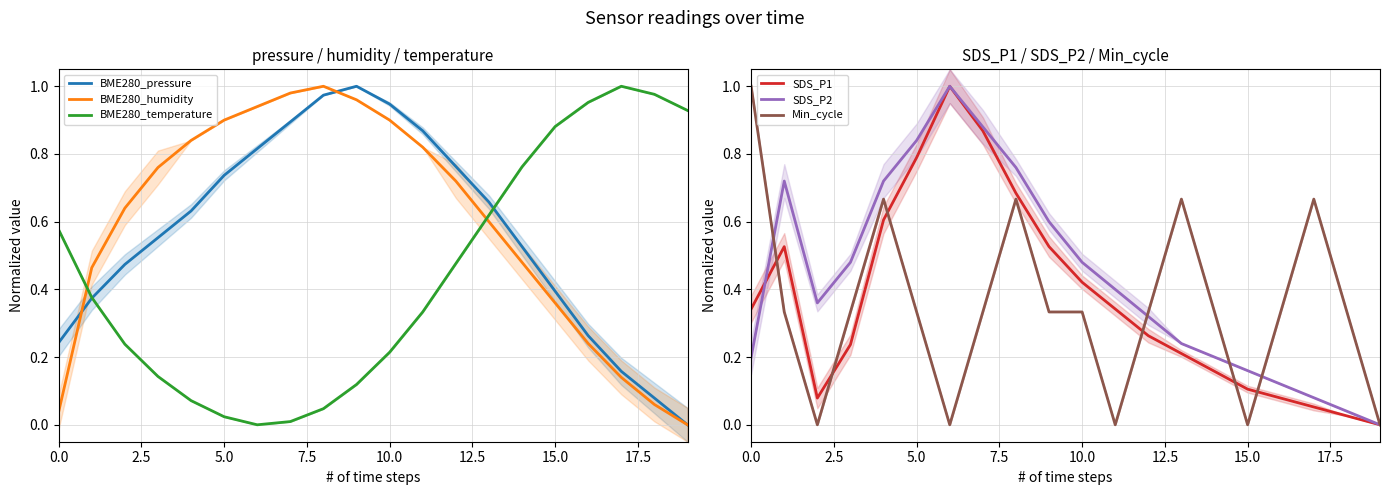

Reading right to left, list all the values displayed in this chart.

BME280_pressure: 0.0	0.1	0.2	0.3	0.4	0.5	0.7	0.8	0.9	0.9	1.0	1.0	0.9	0.8	0.7	0.6	0.6	0.5	0.4	0.2
BME280_humidity: 0.0	0.1	0.1	0.2	0.4	0.5	0.6	0.7	0.8	0.9	1.0	1.0	1.0	0.9	0.9	0.8	0.8	0.6	0.5	0.0
BME280_temperature: 0.9	1.0	1.0	1.0	0.9	0.8	0.6	0.5	0.3	0.2	0.1	0.0	0.0	0.0	0.0	0.1	0.1	0.2	0.4	0.6
SDS_P1: 0.0	0.0	0.1	0.1	0.1	0.2	0.2	0.3	0.3	0.4	0.5	0.7	0.9	1.0	0.8	0.6	0.2	0.1	0.5	0.3
SDS_P2: 0.0	0.0	0.1	0.1	0.2	0.2	0.2	0.3	0.4	0.5	0.6	0.8	0.9	1.0	0.8	0.7	0.5	0.4	0.7	0.2
Min_cycle: 0.0	0.3	0.7	0.3	0.0	0.3	0.7	0.3	0.0	0.3	0.3	0.7	0.3	0.0	0.3	0.7	0.3	0.0	0.3	1.0